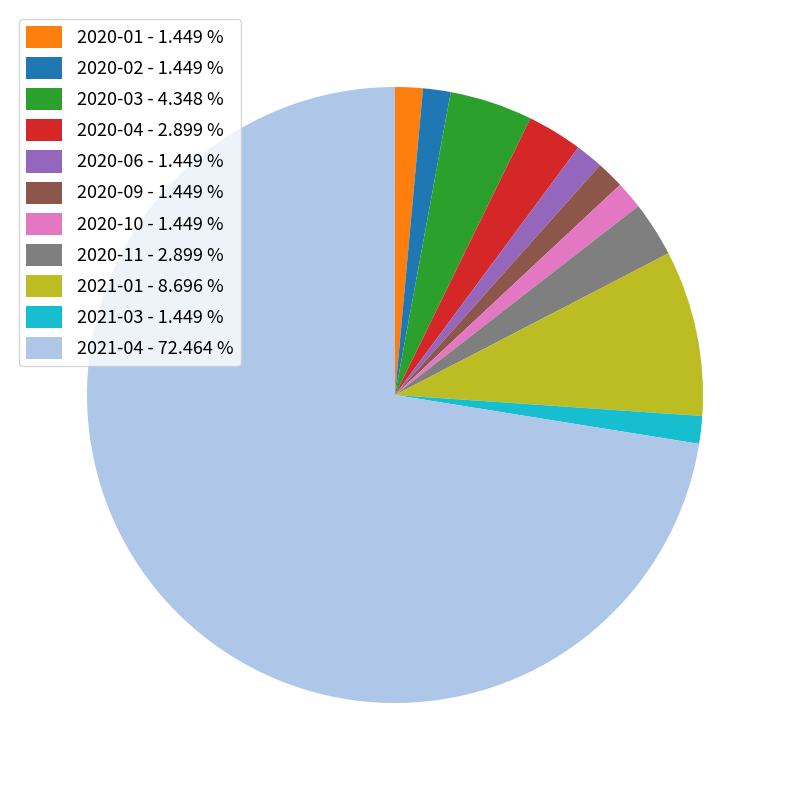

How many slices are in this pie chart?

11